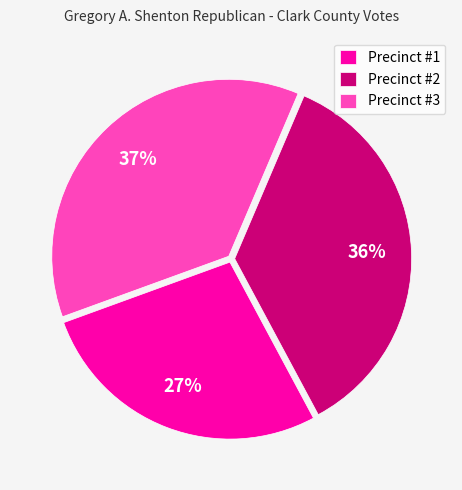

To the nearest percent, what portion does Precinct #3 represent?

37%